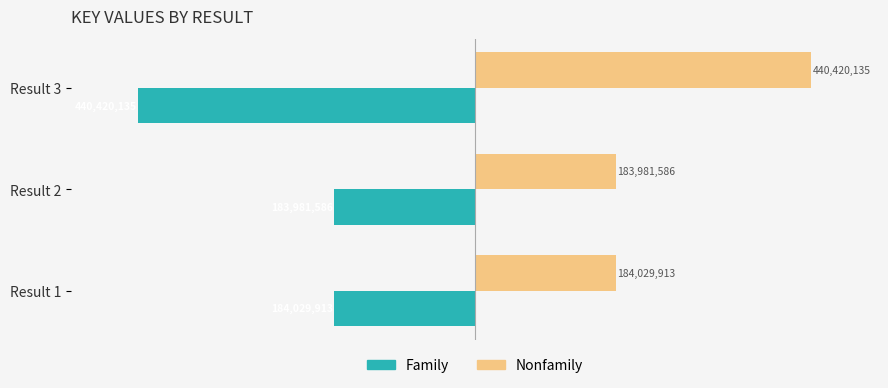

What is the difference between the second highest and minimum values in the Family series?

256390222